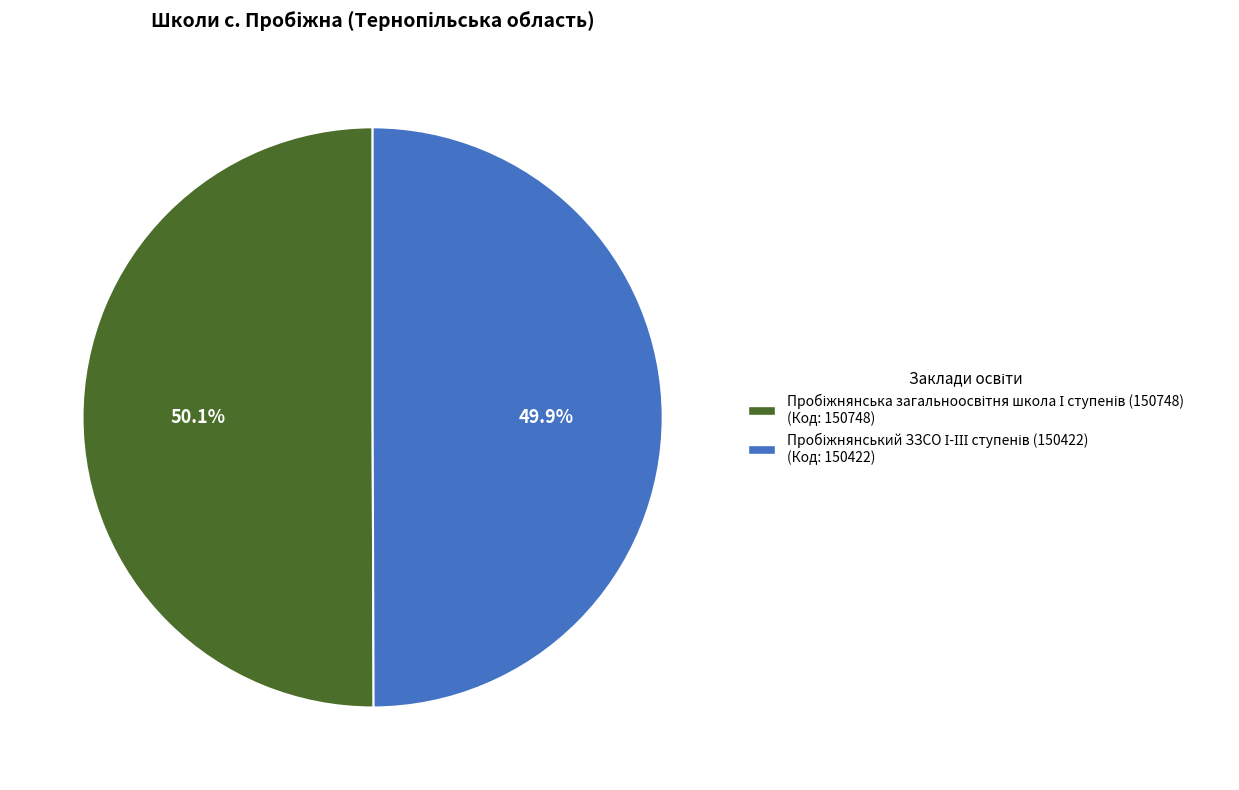

Is there any slice that represents more than half of the pie?

Yes